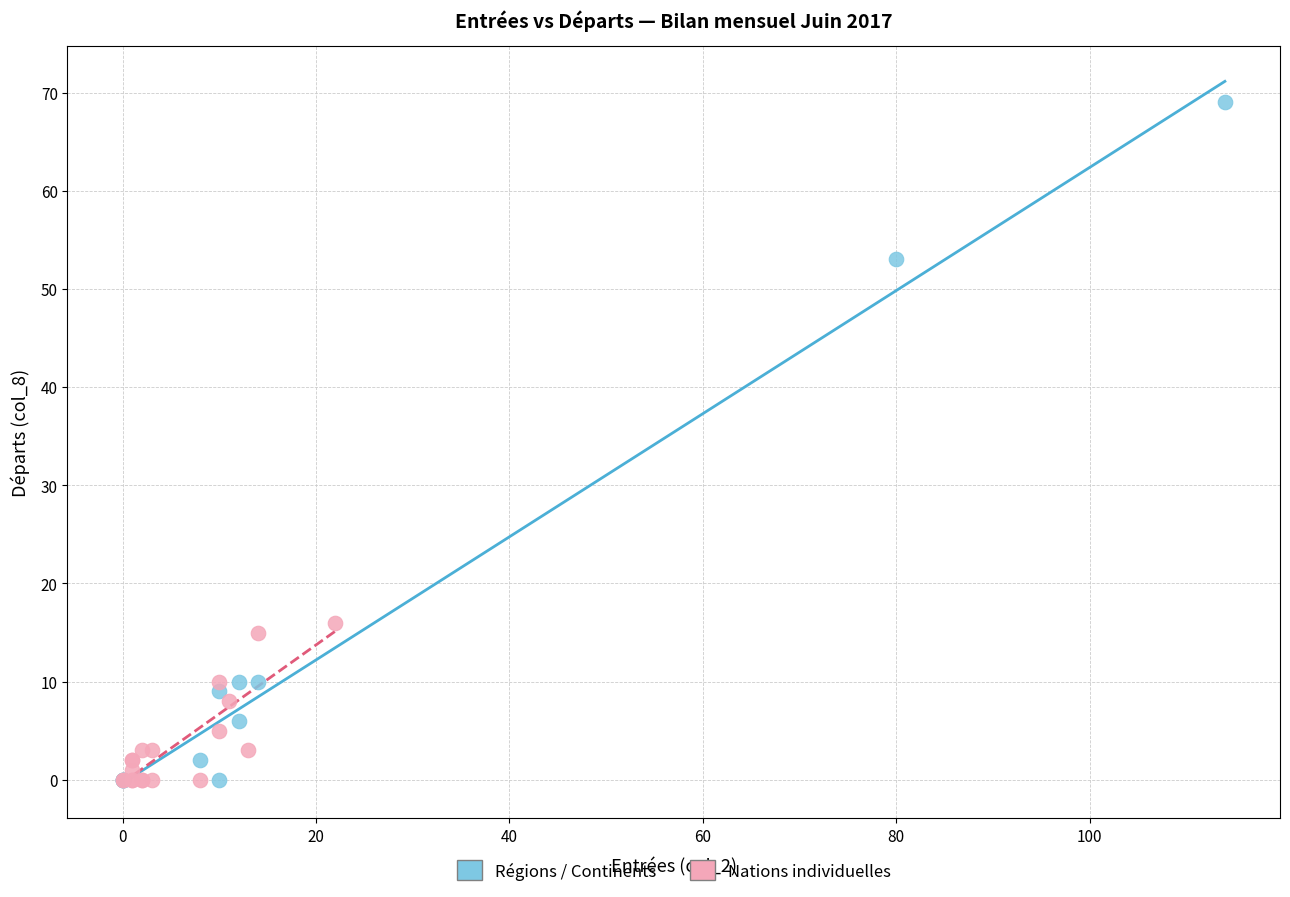

Which series has the largest Y range (max minus min)?

Régions / Continents